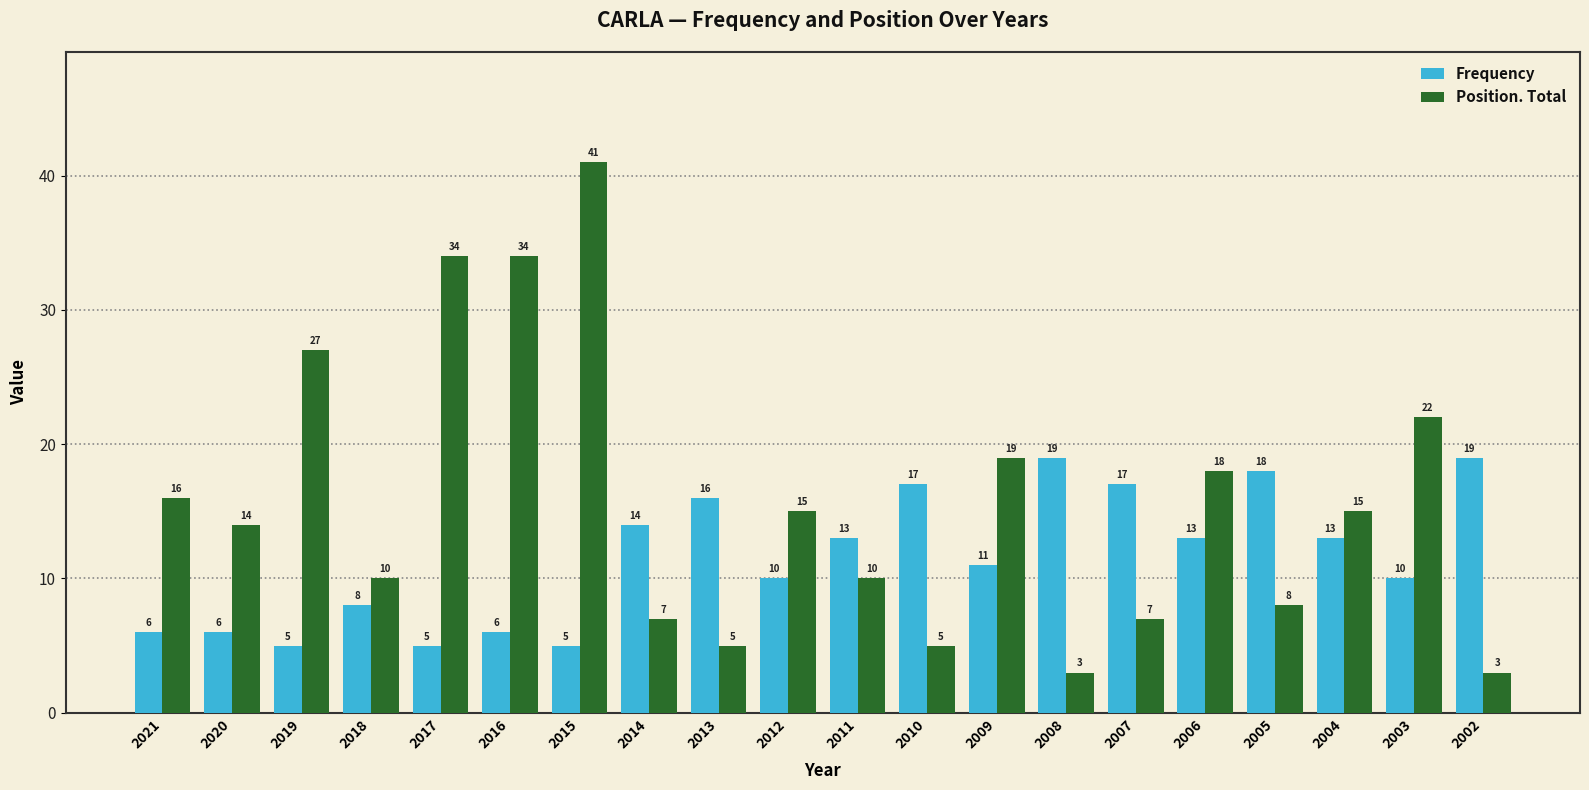

How many series are shown in this chart?

2